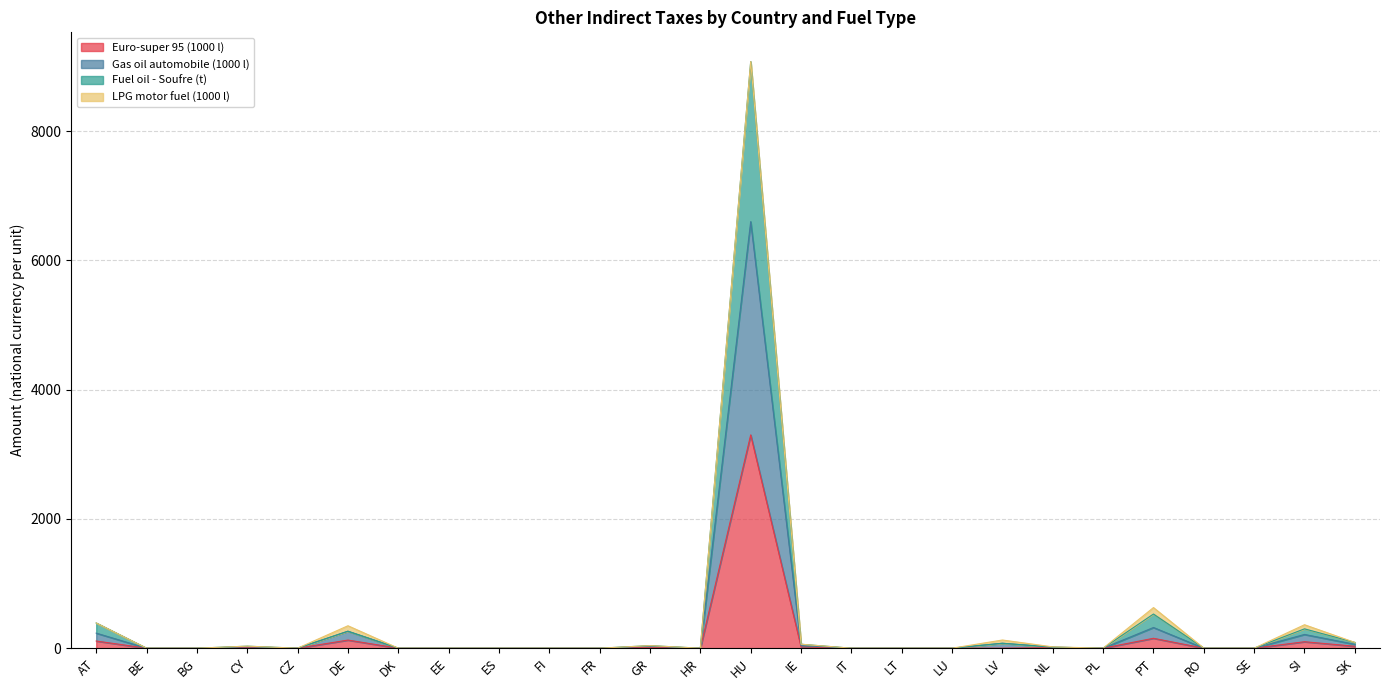

At which category is the sum across all series the highest?

HU